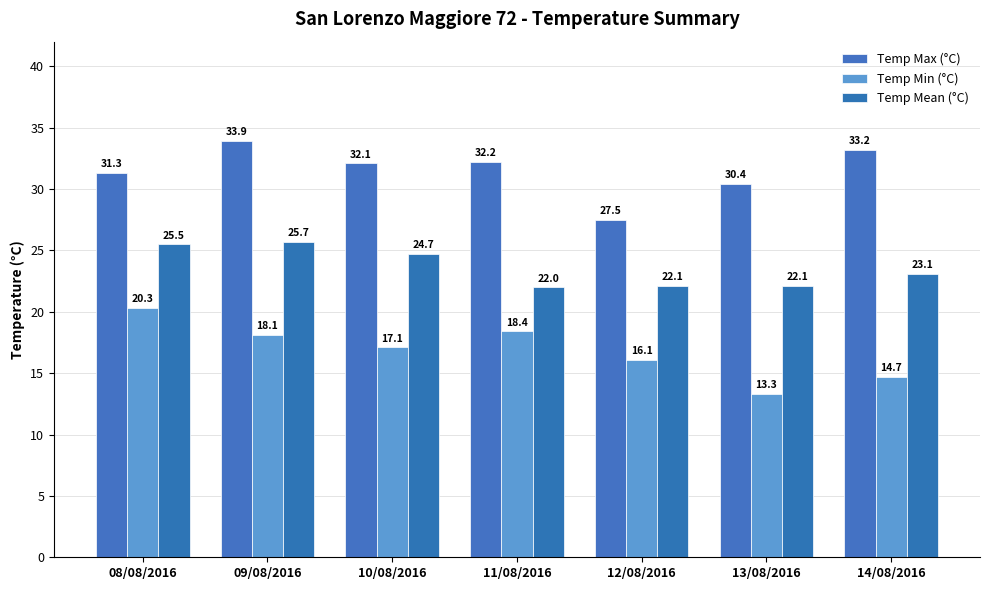

What is the label of the 1st bar from the right?

14/08/2016